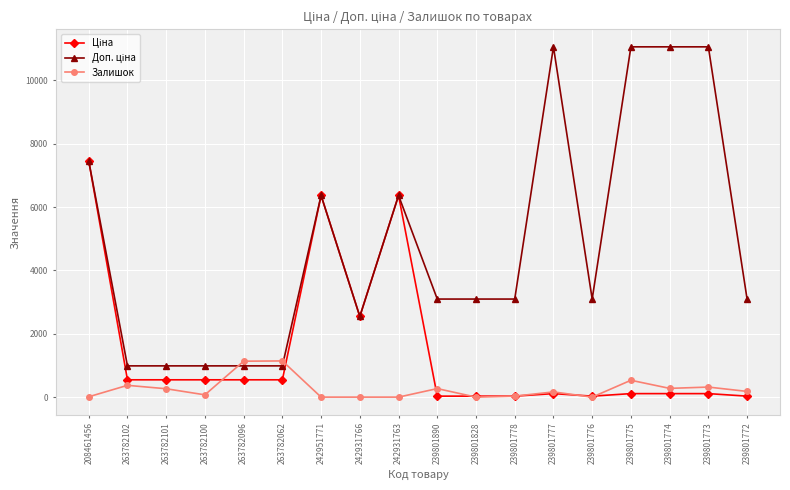

At how many categories does at least one series exceed 5676?

7